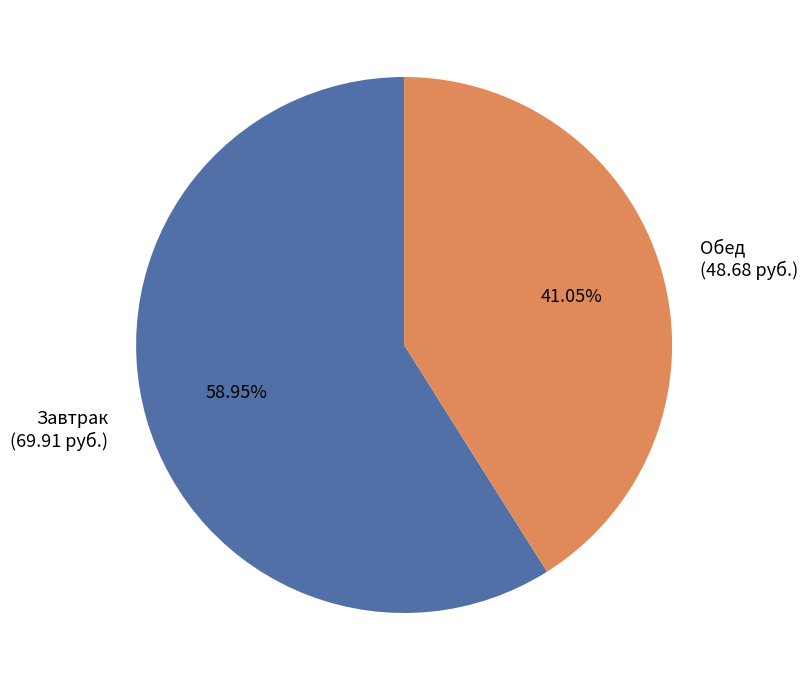

True or false: Завтрак accounts for 59% of the total.

True